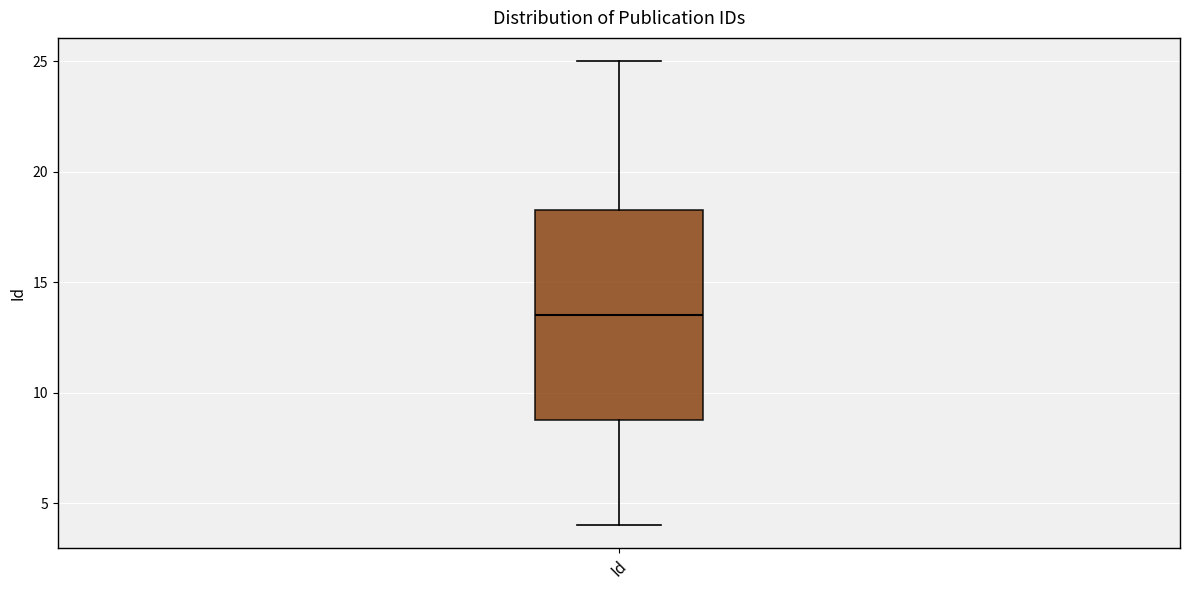

Transcribe this box plot: give where the median line is, the range the box spans, and where the two whiskers end, as read against the y-axis. The values are not printed on the chart, so give them approximately, as read against the axis.

median 13.5, box 9.0 to 18.5, whiskers 4.0 to 25.0